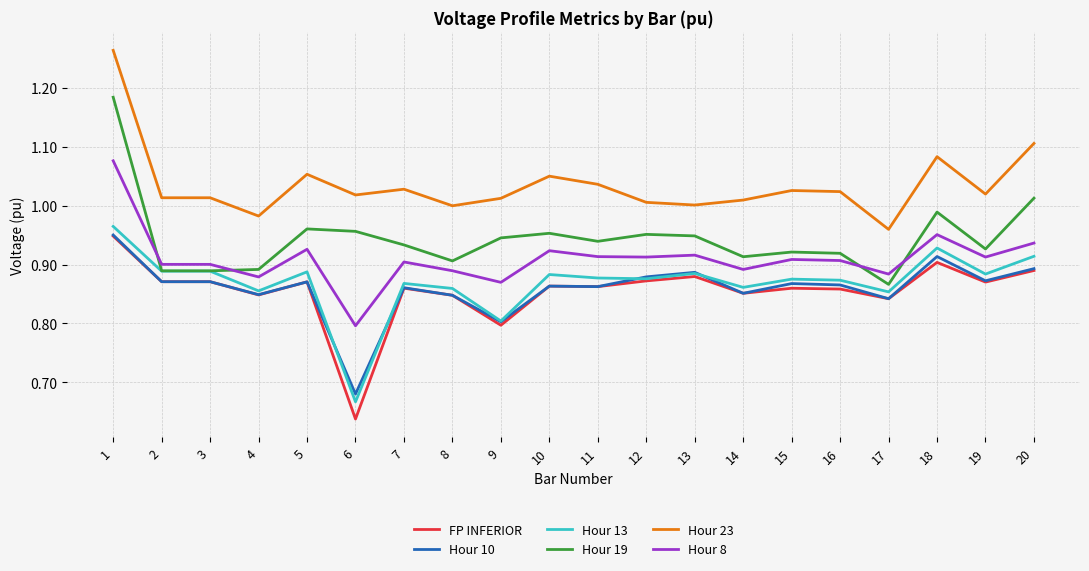

How many lines are shown in the chart?

6